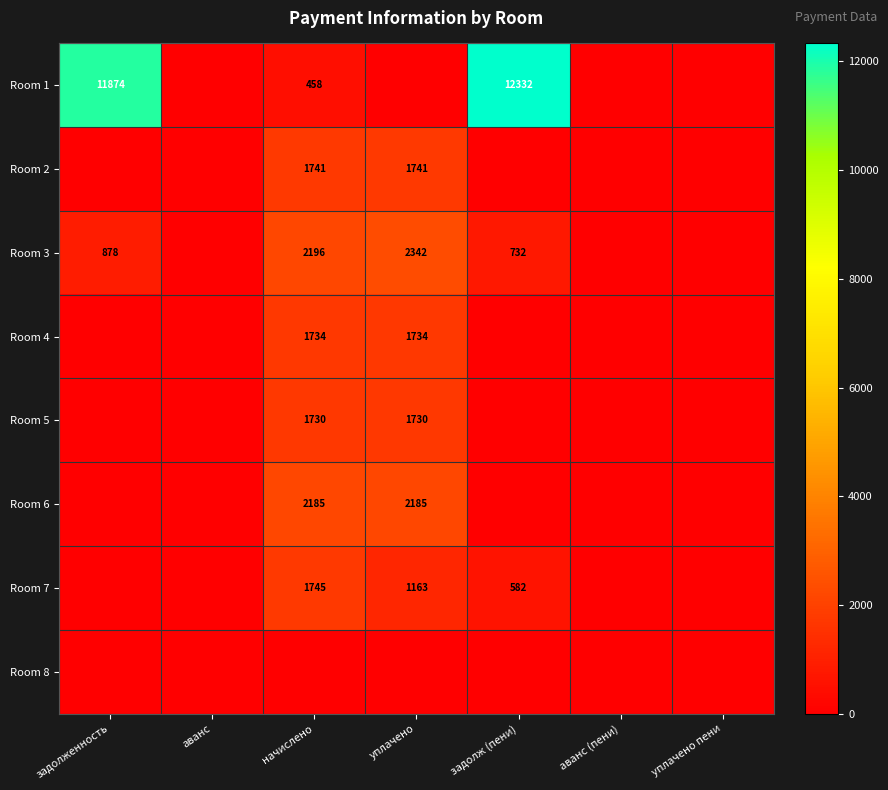

The value of Room 3 at начислено is 3735.7. True or false?

False